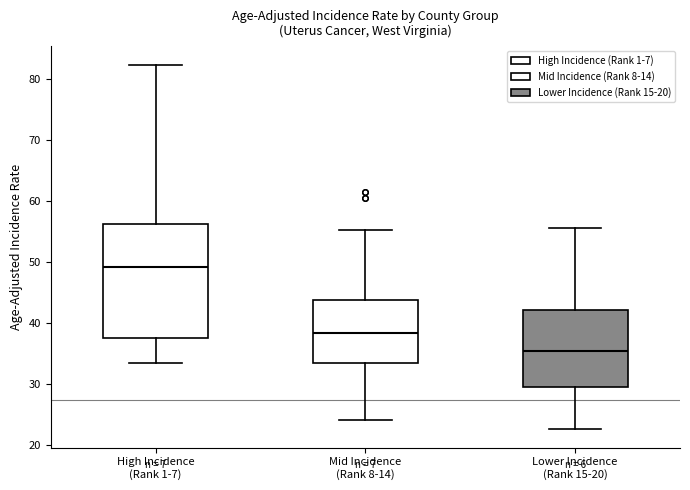

Reading left to right, read every box against the y-axis: the position of its median line, the range the box covers, and the ends of its whiskers. The values are not printed on the chart, so give them approximately, as read against the axis.

High Incidence (Rank 1-7): median 49, box 38 to 56, whiskers 33 to 82
Mid Incidence (Rank 8-14): median 38, box 34 to 44, whiskers 24 to 55
Lower Incidence (Rank 15-20): median 35, box 30 to 42, whiskers 23 to 56